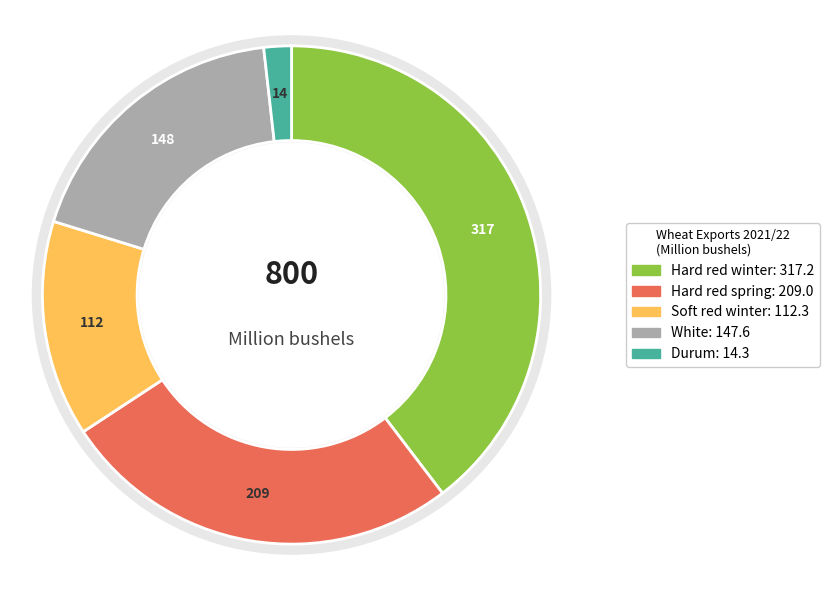

Combined, what portion of the pie is Soft red winter and Hard red spring?

40.1%